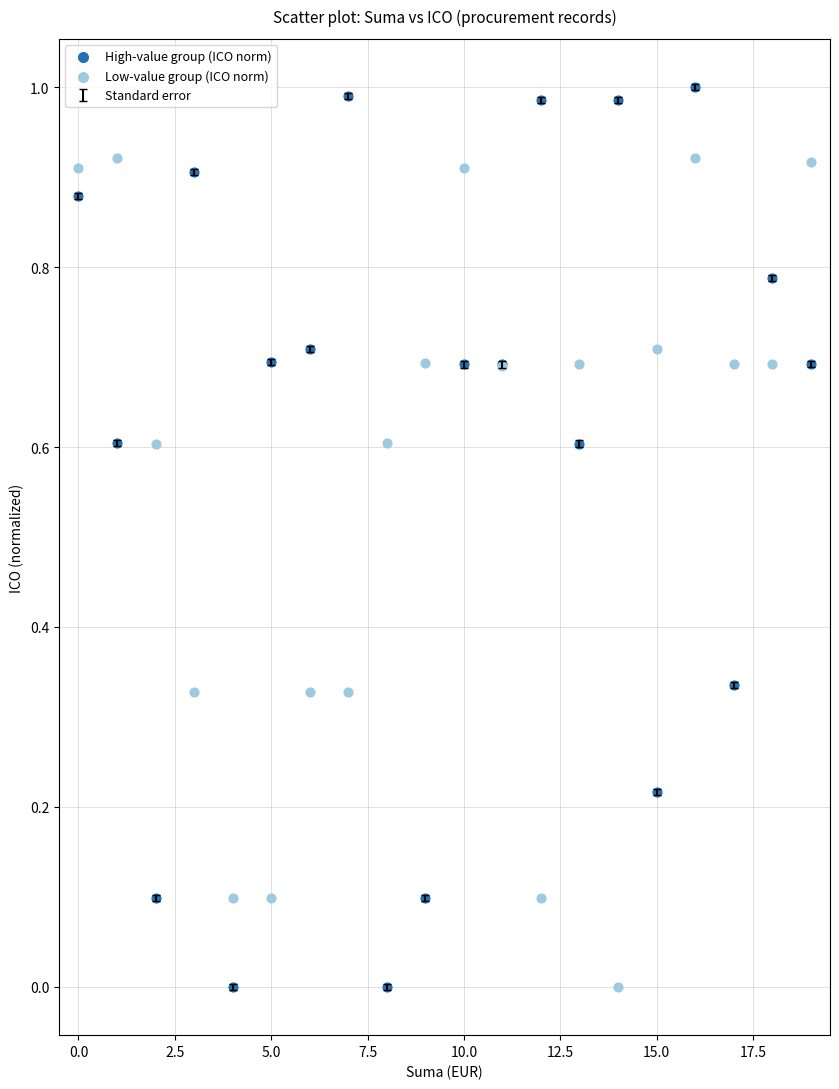

Which series reaches the maximum Y coordinate?

High-value group (ICO norm)